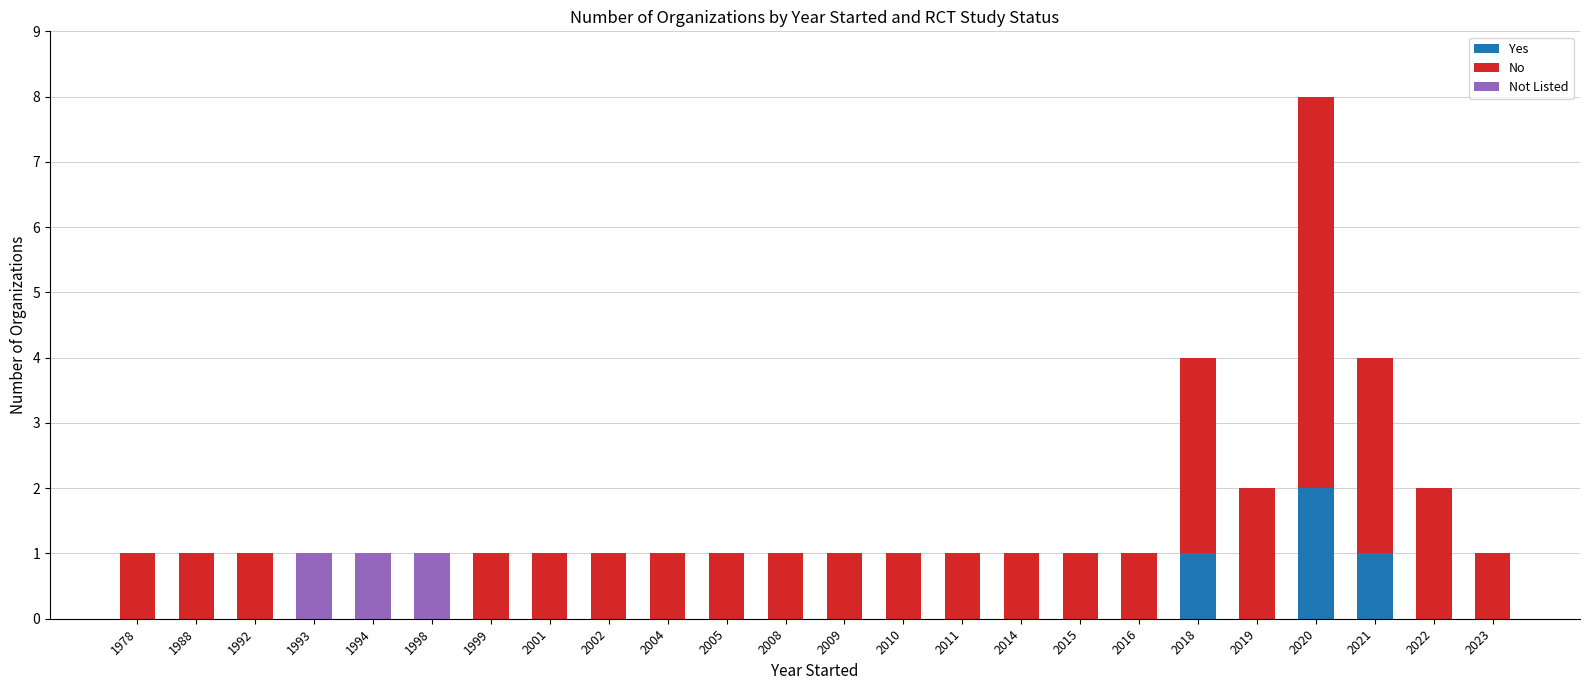

The Yes series shows 0 at 2016. True or false?

True